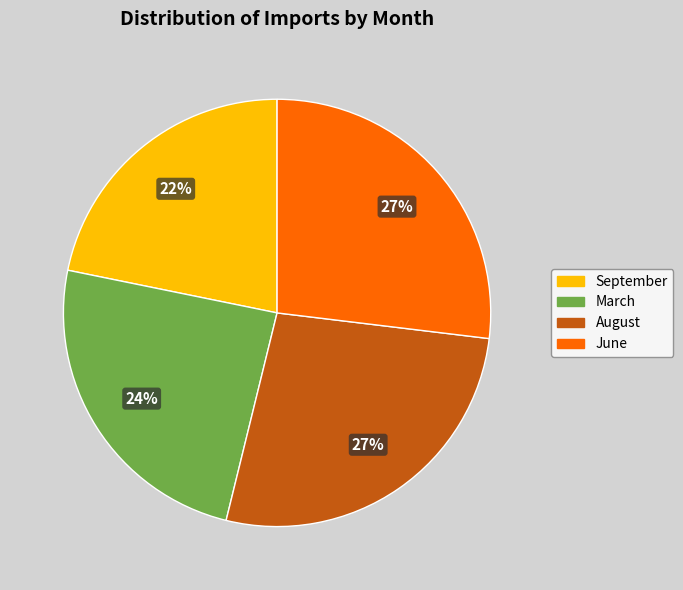

Is the sum of September and June greater than half?

No